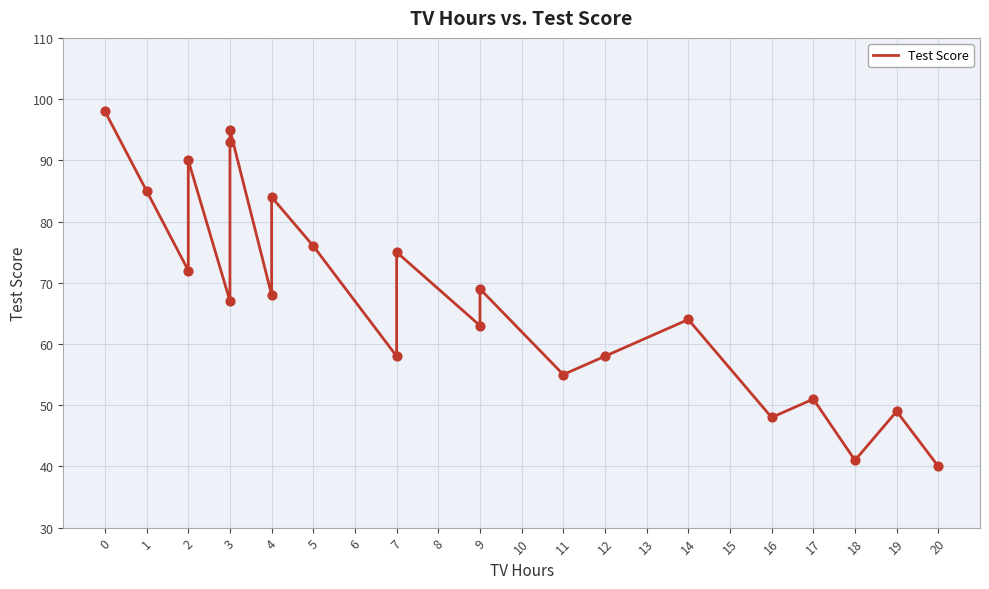

What is the change in value from 7 to 11?

-3